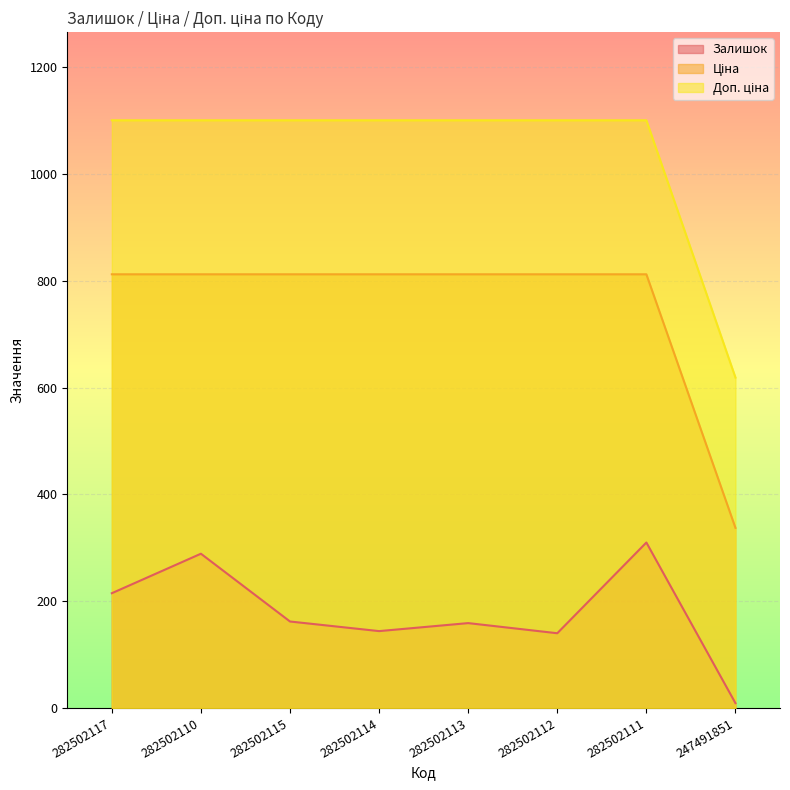

Rank the categories by Ціна value from highest to lowest.

282502117, 282502110, 282502115, 282502114, 282502113, 282502112, 282502111, 247491851